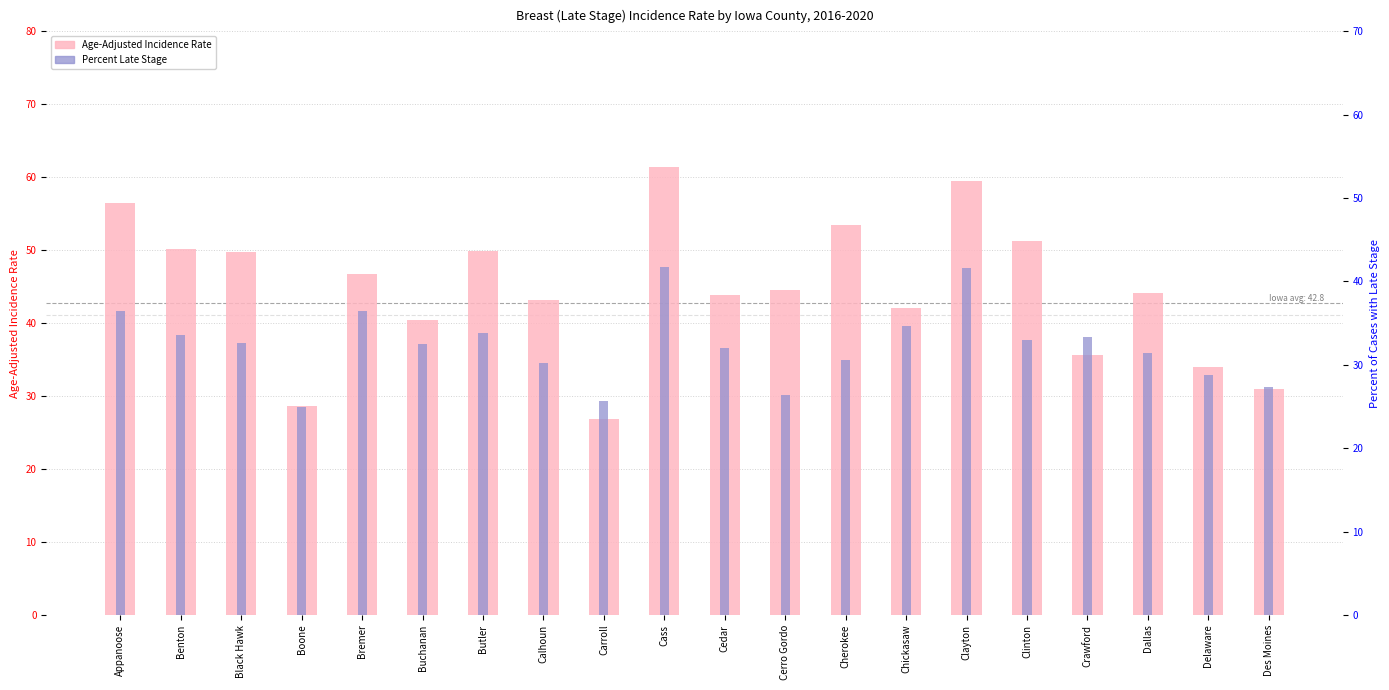

Rank the series at Crawford from lowest to highest value.

Percent Late Stage, Age-Adjusted Incidence Rate